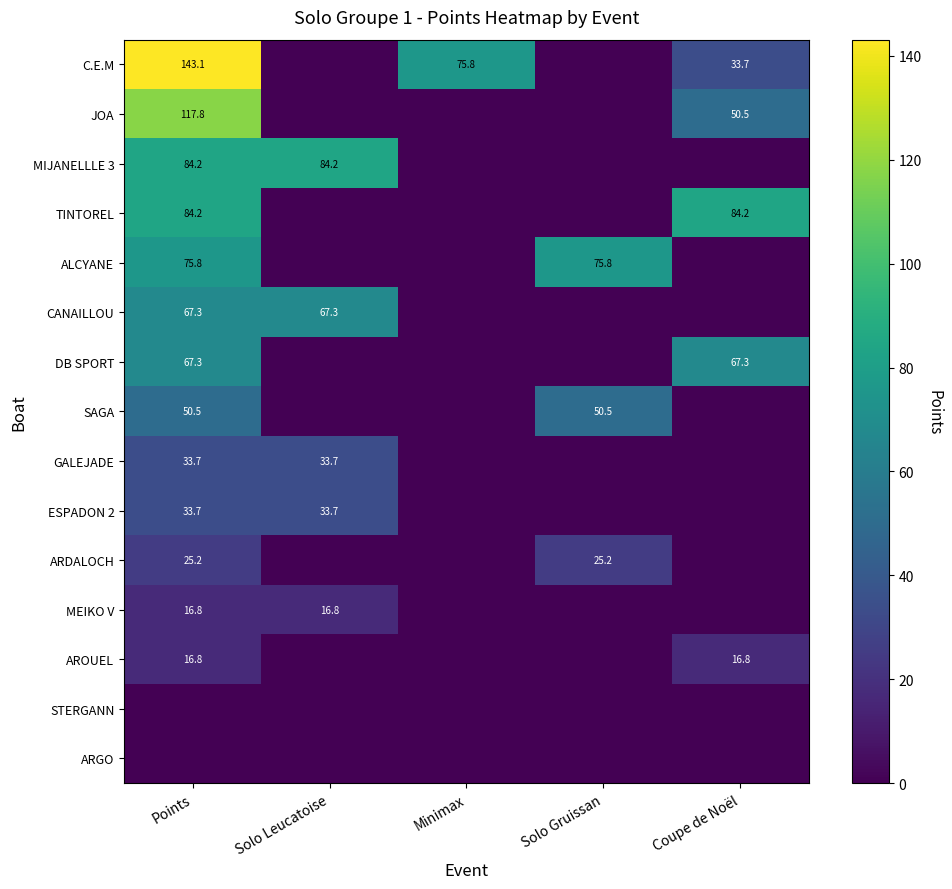

Between Minimax and Coupe de Noël, which is larger?

Minimax